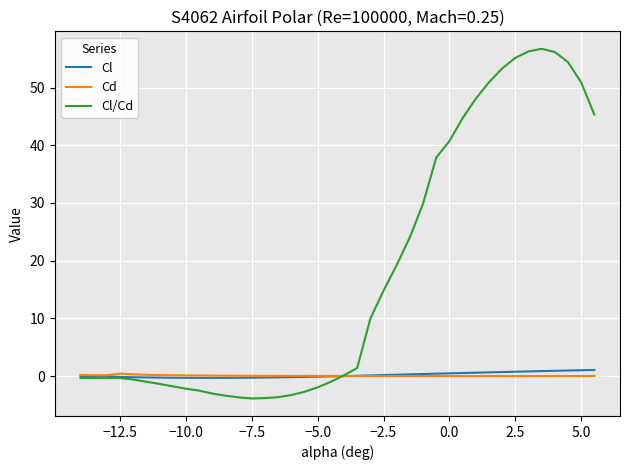

Which series has the largest total across all categories?

Cl/Cd